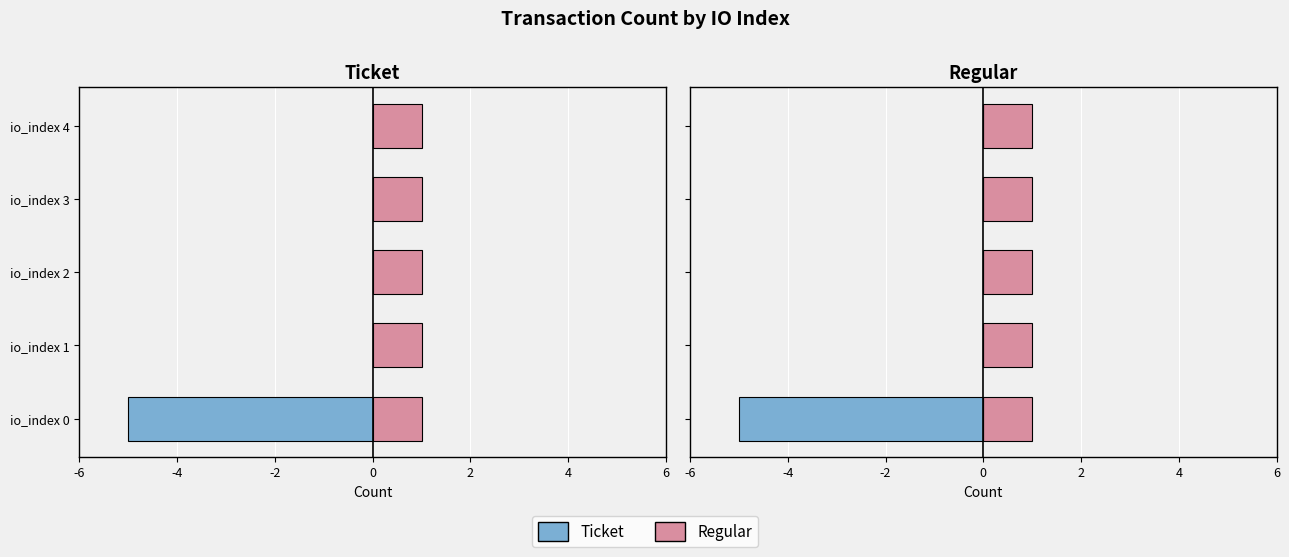

Is the value of Ticket at 0 greater than the value of Regular at -6?

No